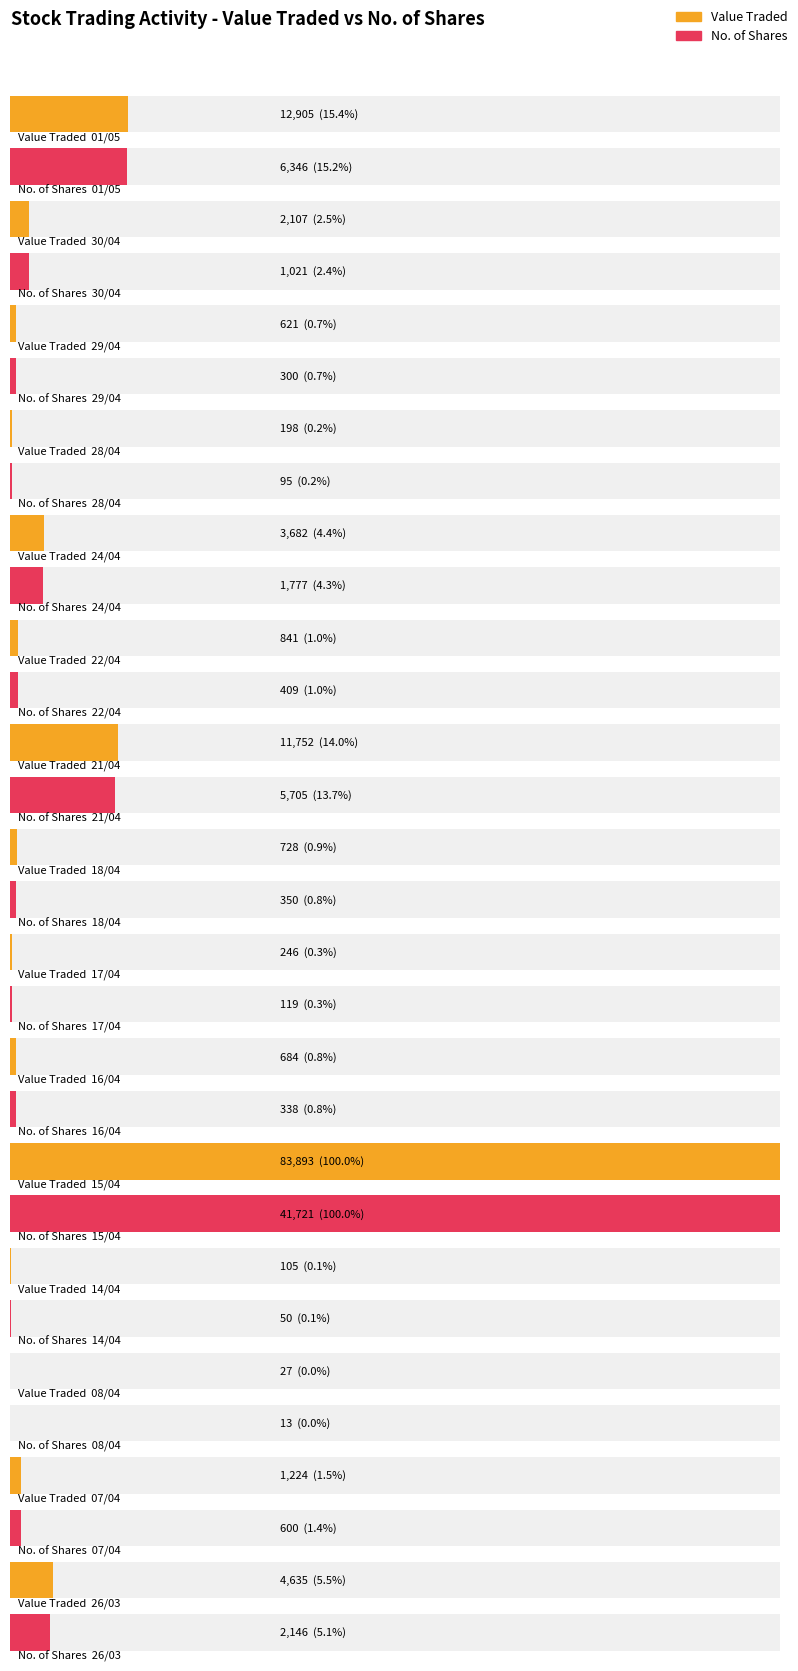

What is the difference between the maximum and minimum values in the Value Traded series?

83866